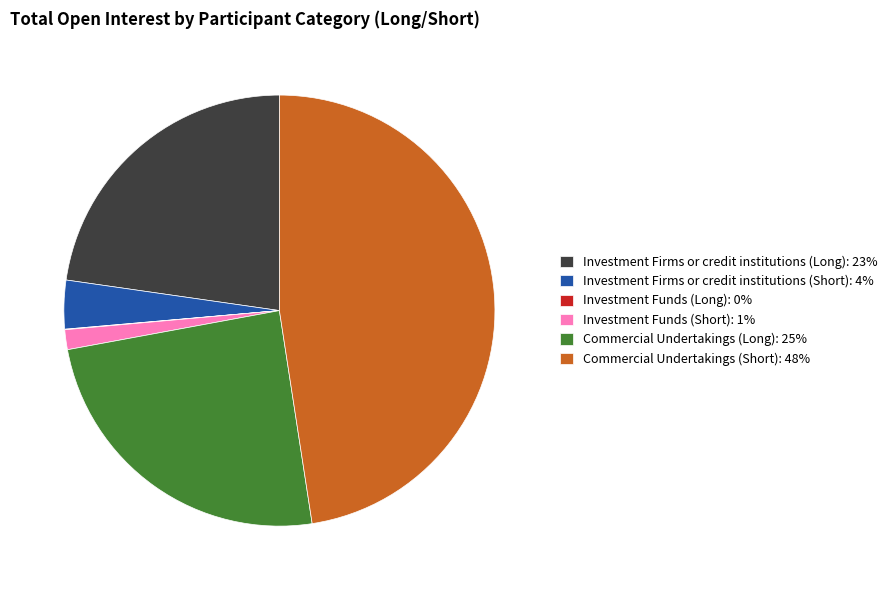

Is there any slice that represents more than half of the pie?

No